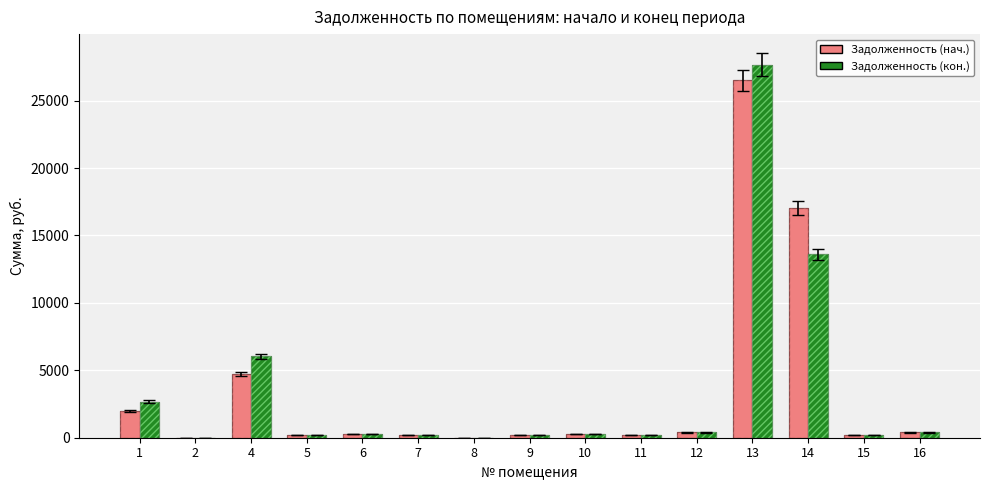

Read the Задолженность (кон.) value at 15.

202.2